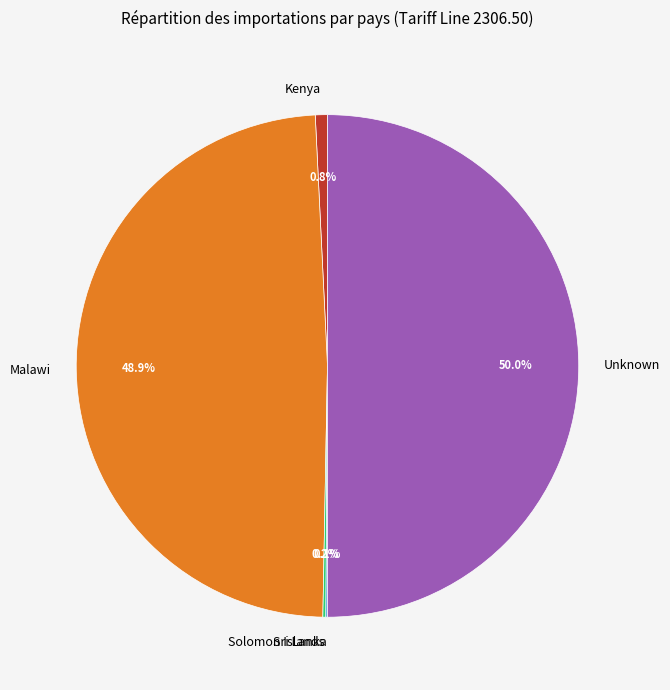

Combined, do Unknown and Kenya account for over 50%?

Yes